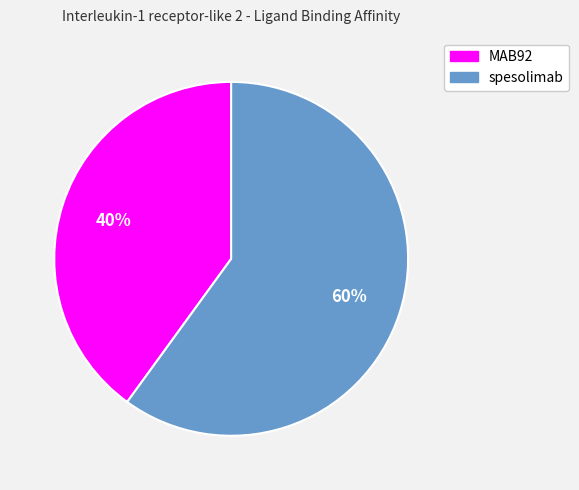

Is there any slice that represents more than half of the pie?

Yes